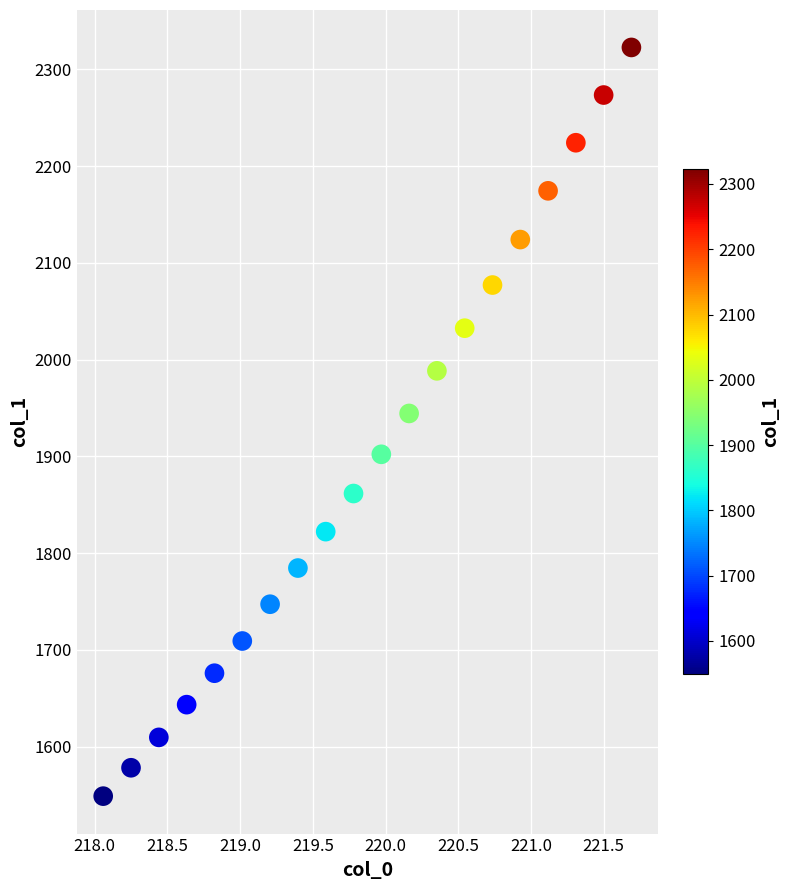

What Y value in the scatter plot is closest to 1935?

1944.3